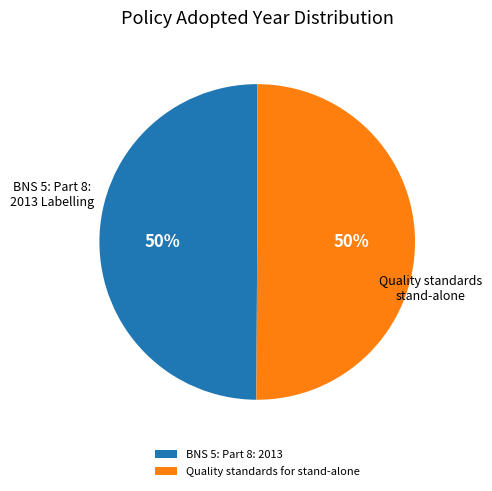

To the nearest percent, what percentage of the pie is BNS 5: Part 8: 2013?

50%